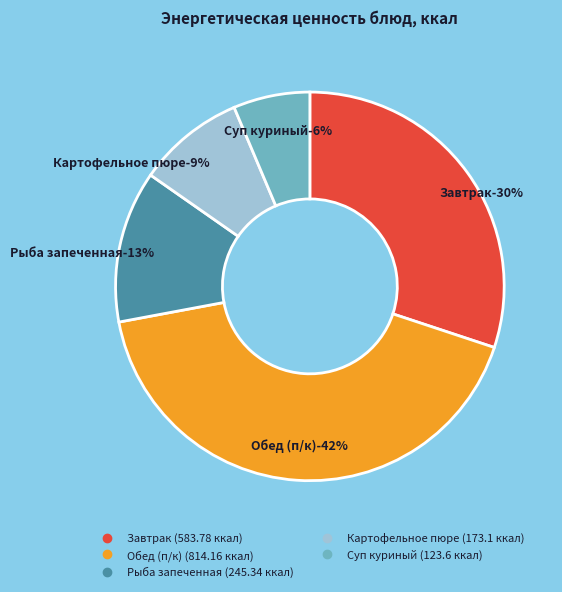

Is the sum of Обед (п/к) and Завтрак greater than half?

Yes